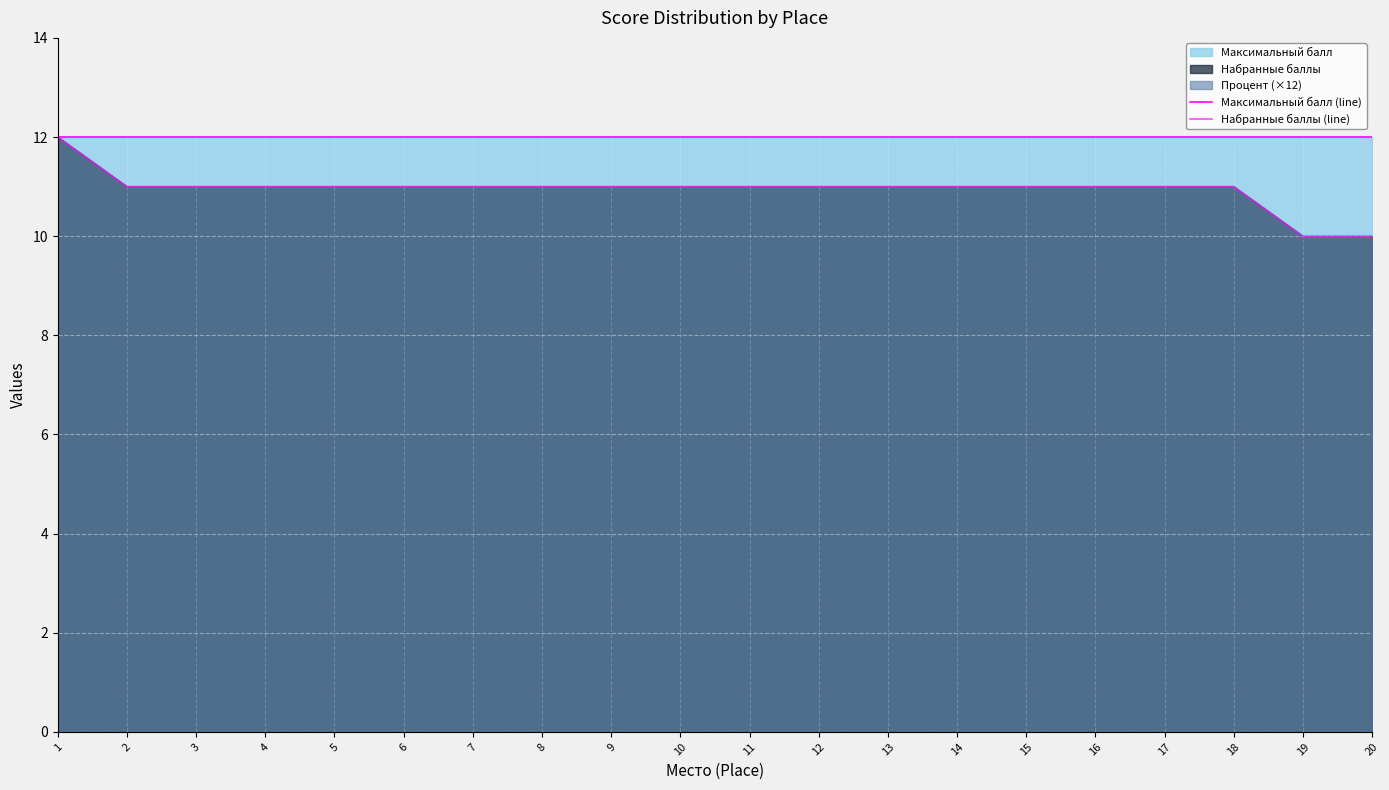

Which category has the lowest value across all series?

19